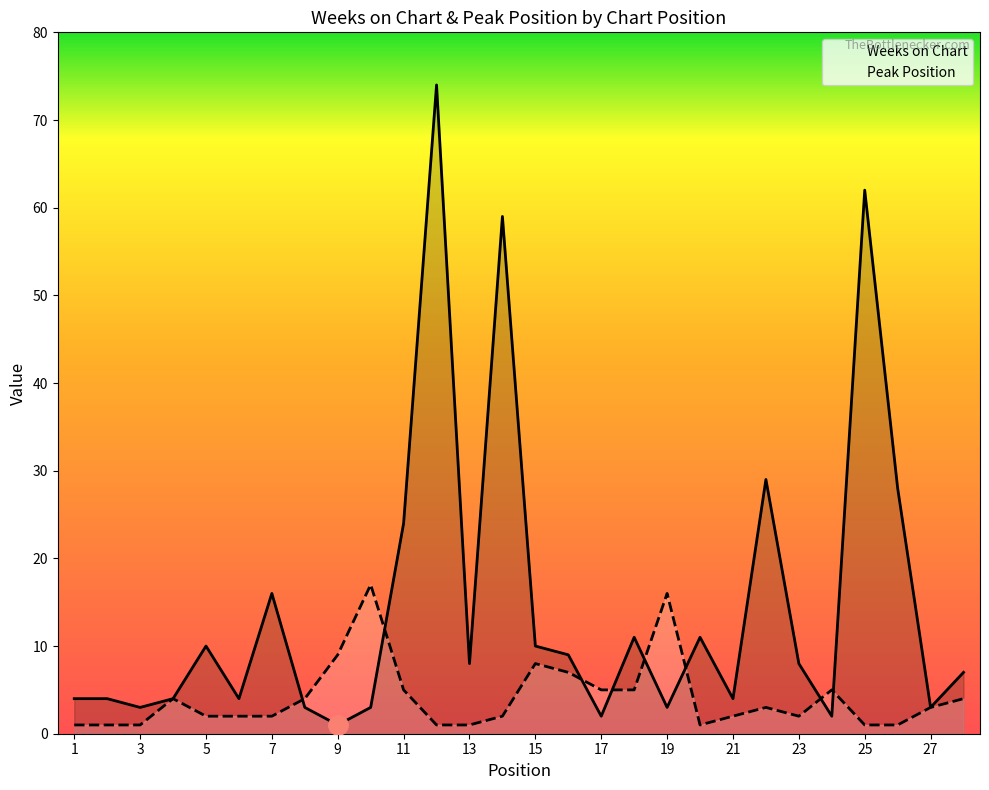

What is the smallest value displayed?

1